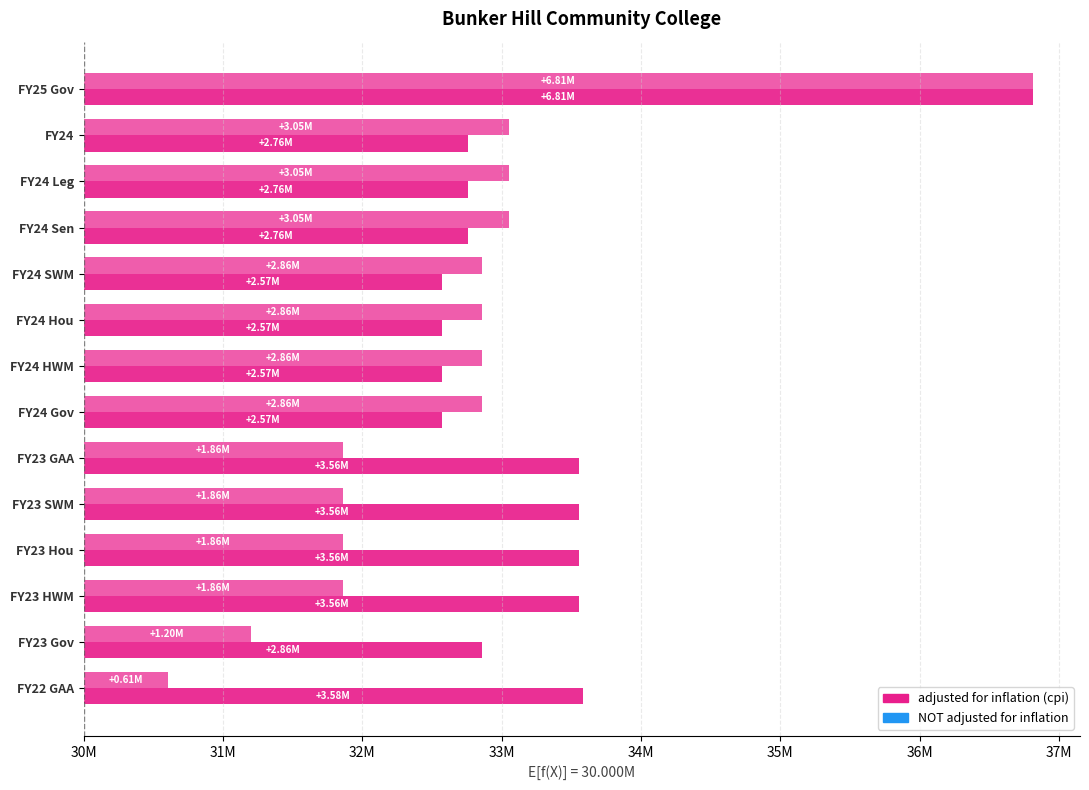

How many groups of bars are there?

14